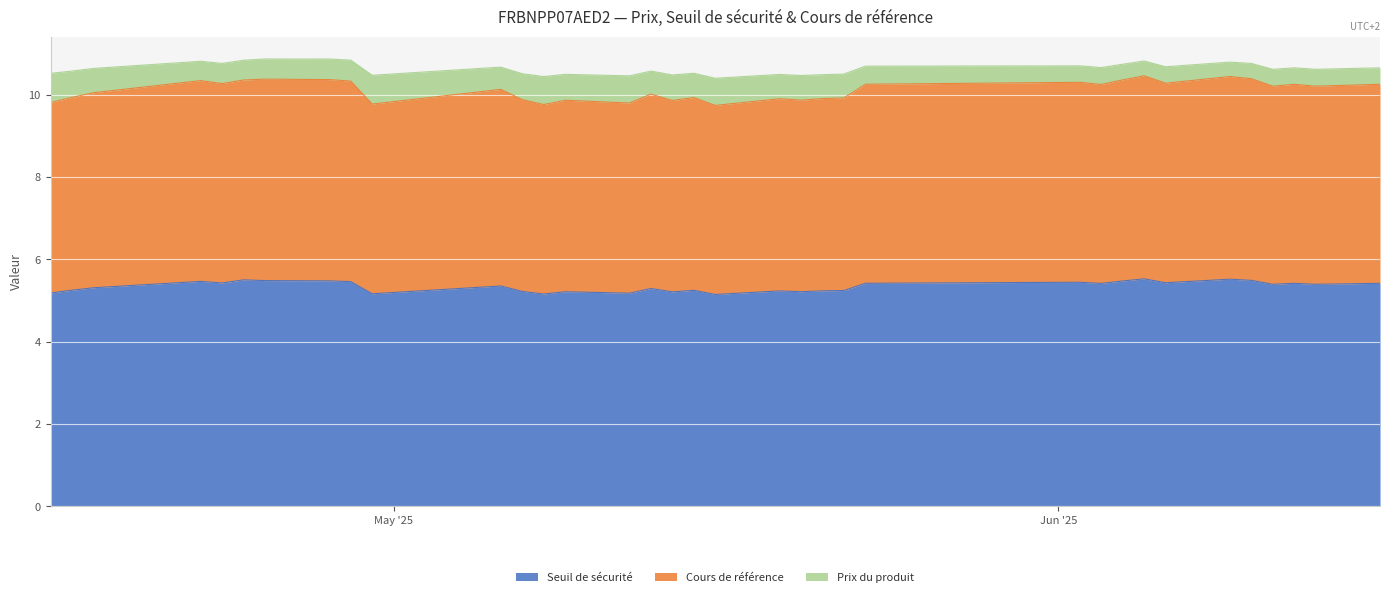

What is the minimum value for Seuil de sécurité?

5.1